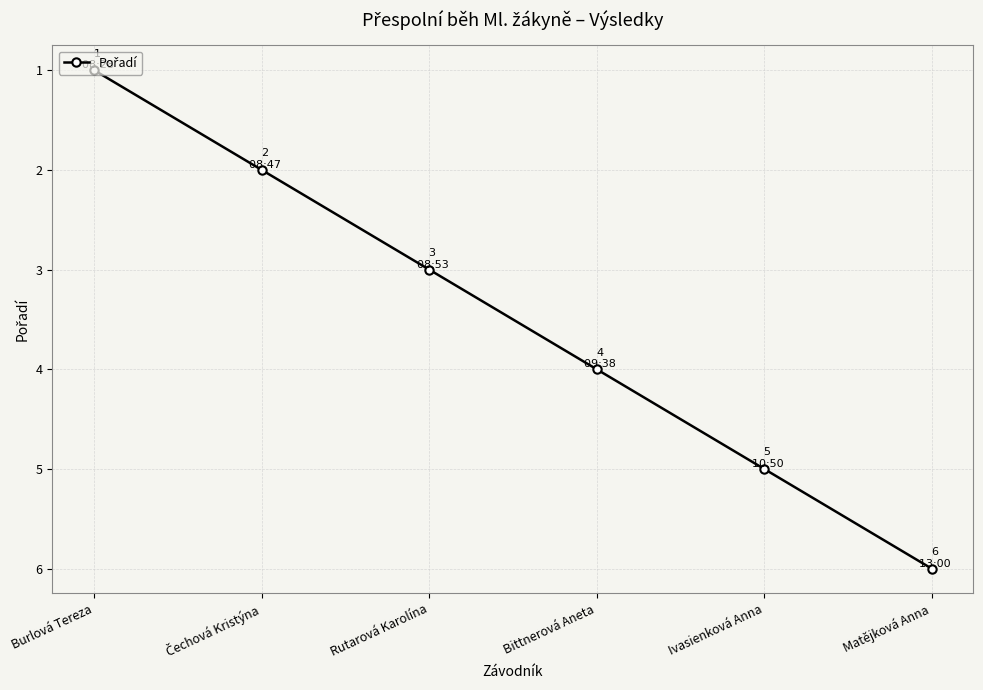

The value at Burlová Tereza is 1. True or false?

True